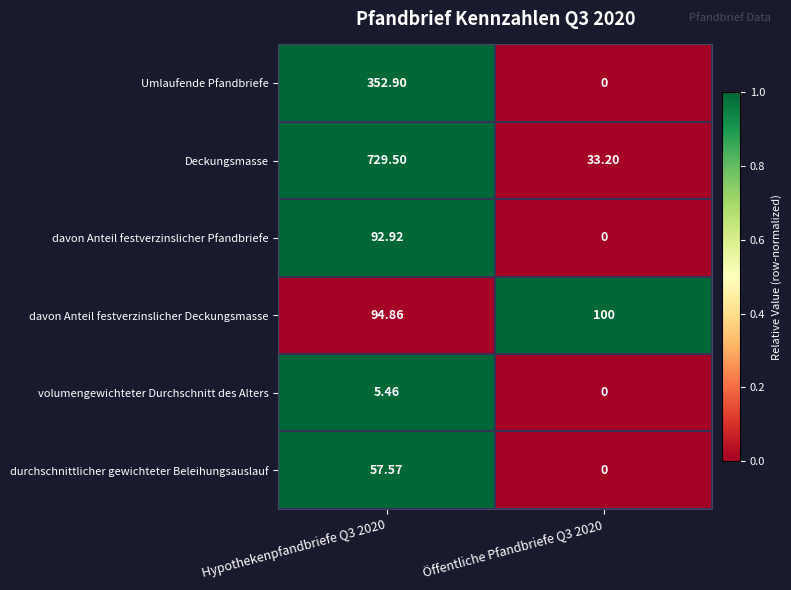

Which series has the largest total across all categories?

Deckungsmasse